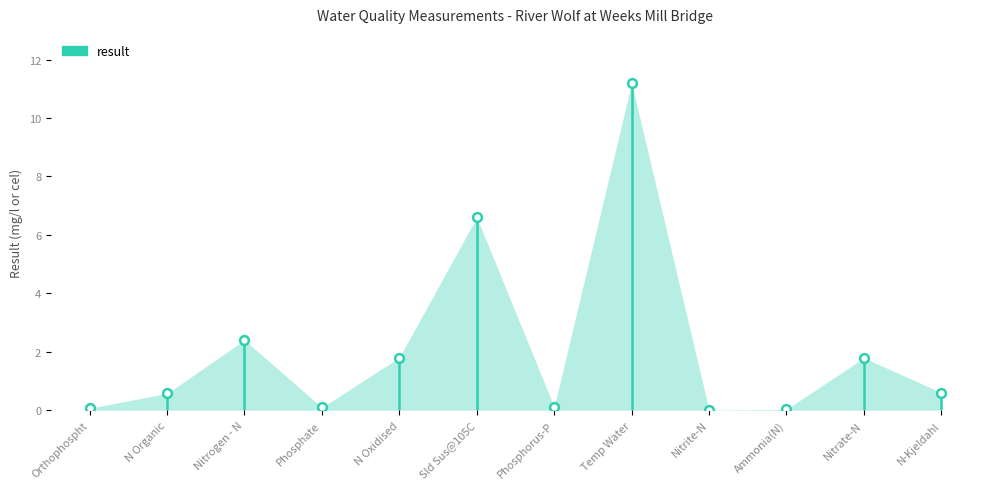

What Y value in the scatter plot is closest to 5?

6.6